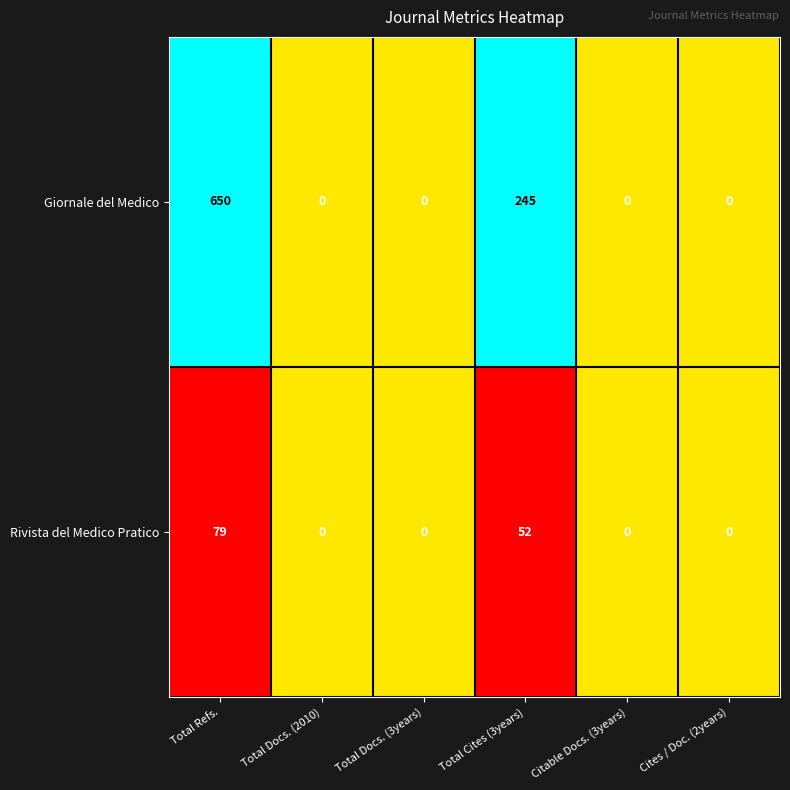

Is it true that Giornale del Medico equals 245 at Total Cites (3years)?

True